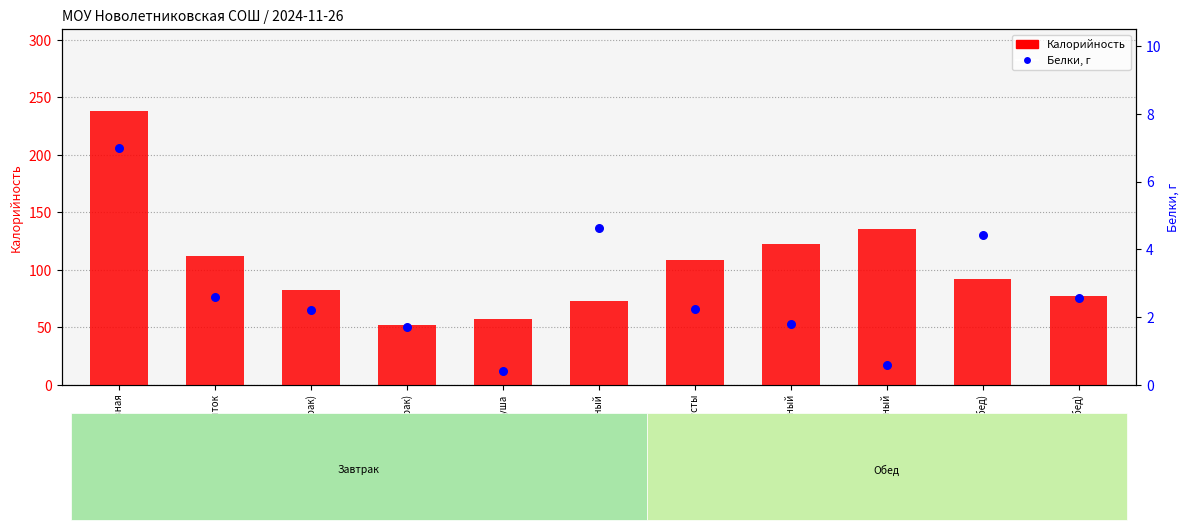

What are all the series names shown in the legend?

Калорийность, Белки, г